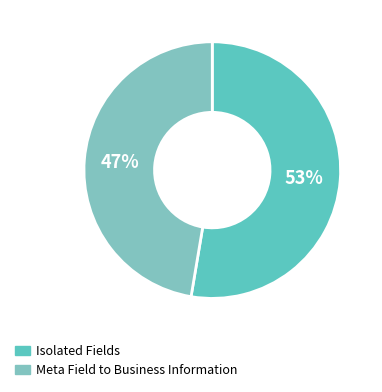

How many slices are in this pie chart?

2